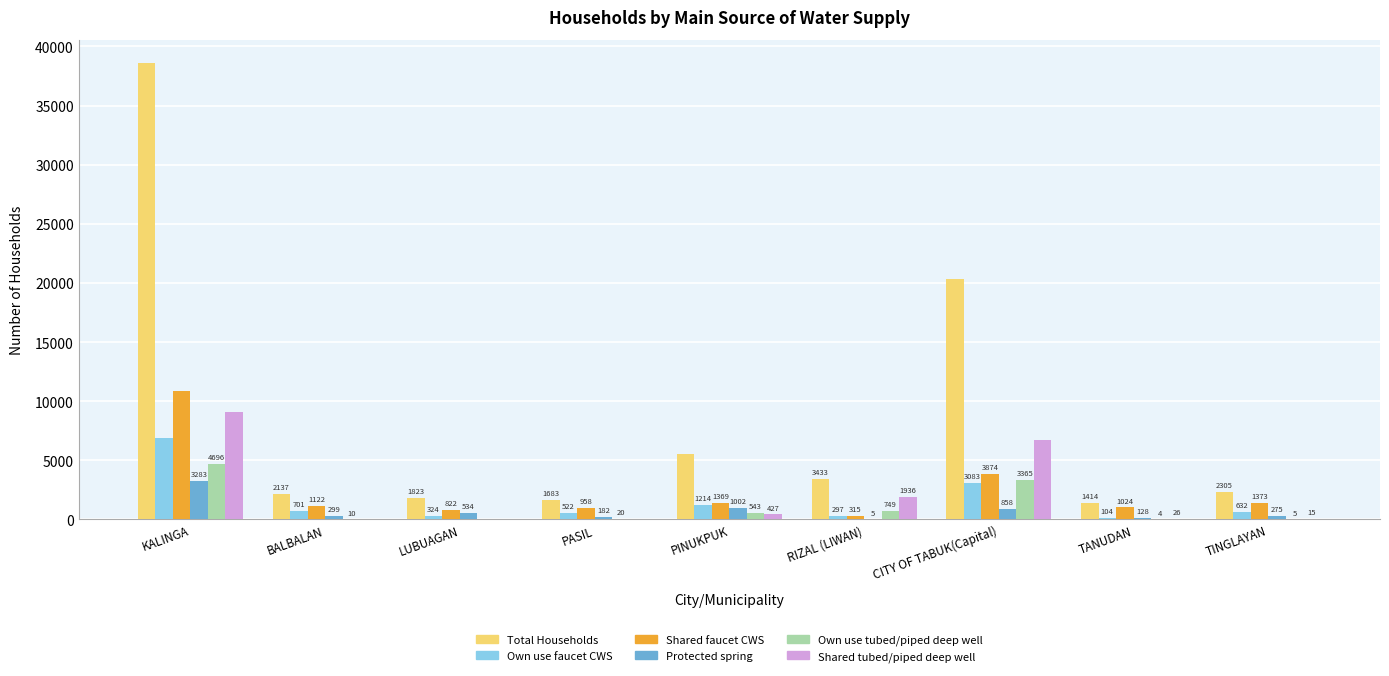

At which label is Shared tubed/piped deep well closest to 4543?

CITY OF TABUK(Capital)